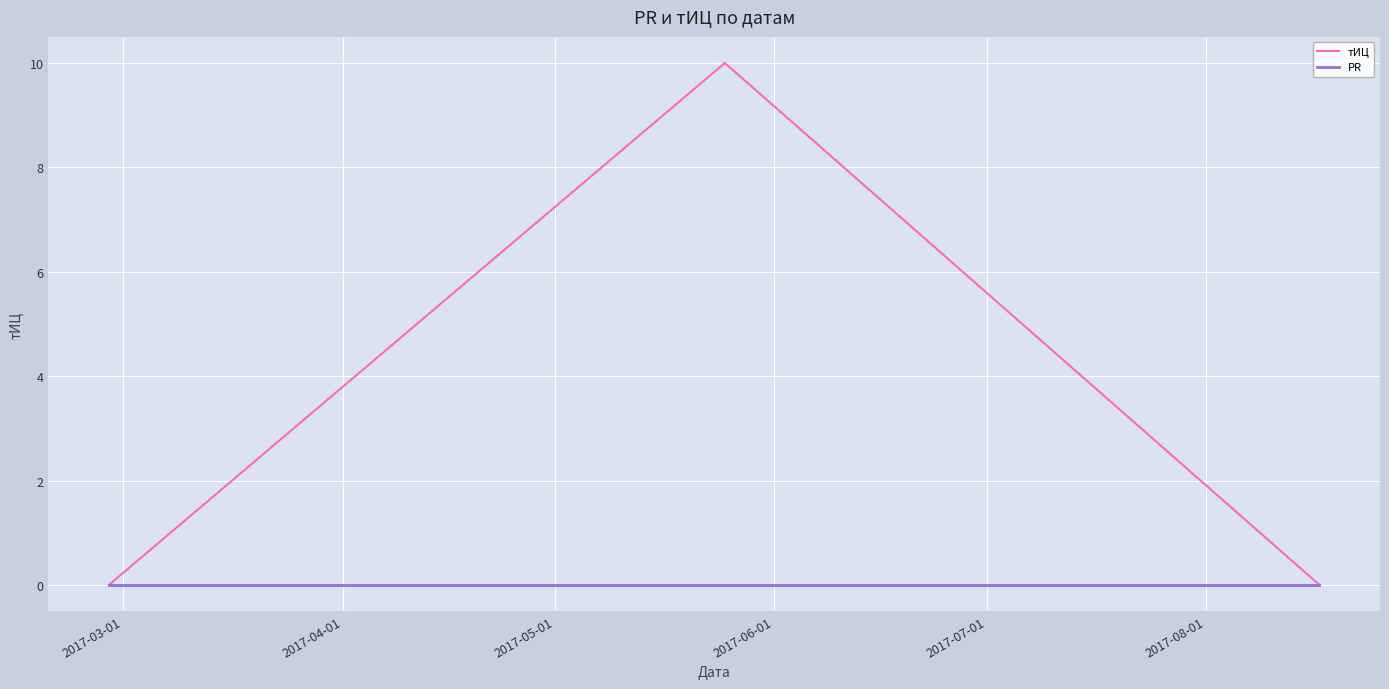

Which series has the widest spread of values?

тИЦ